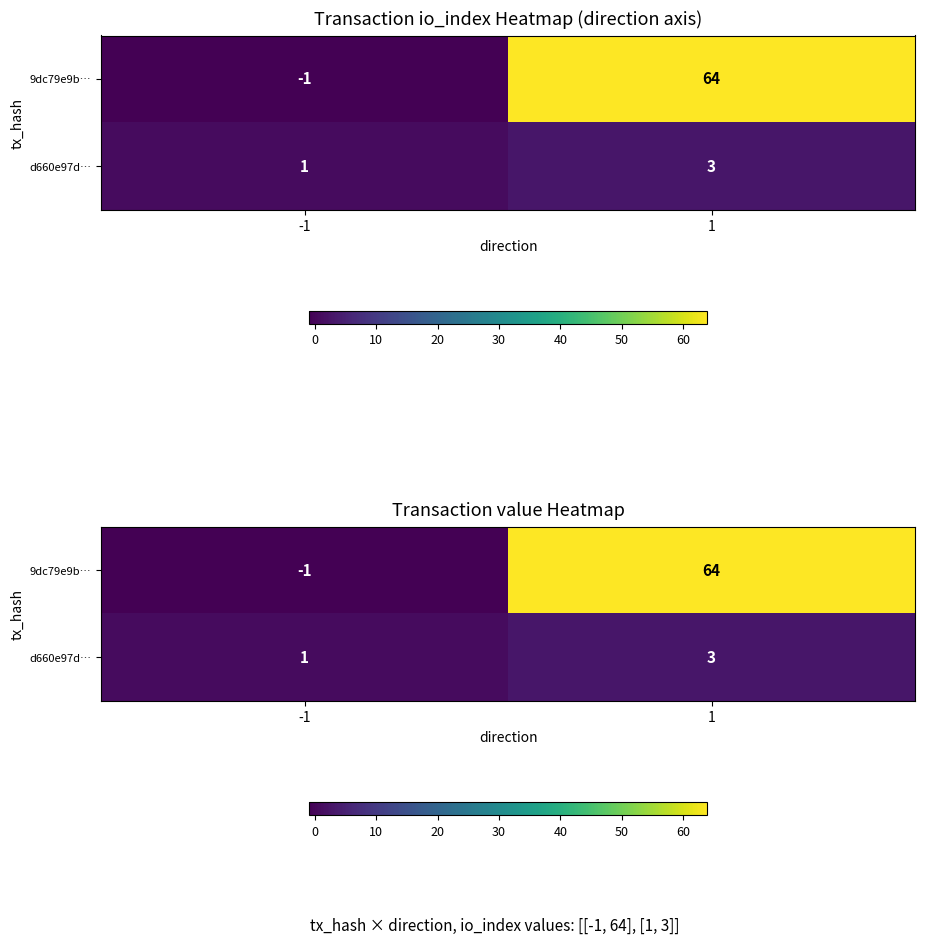

At which label is d660e97d… closest to 2?

-1